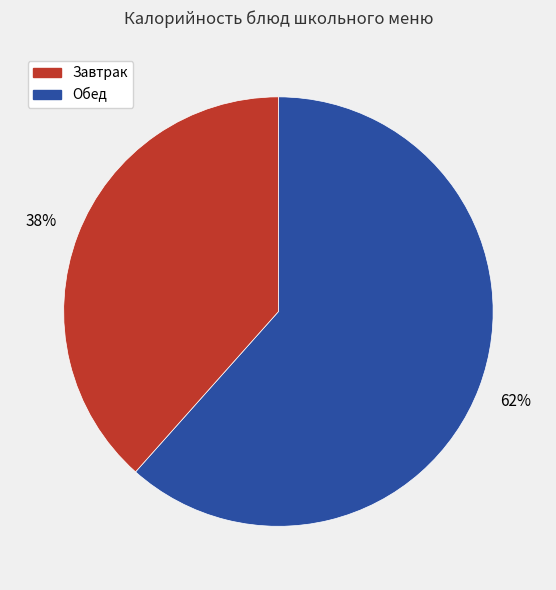

To the nearest percent, what is the average slice percentage?

50%